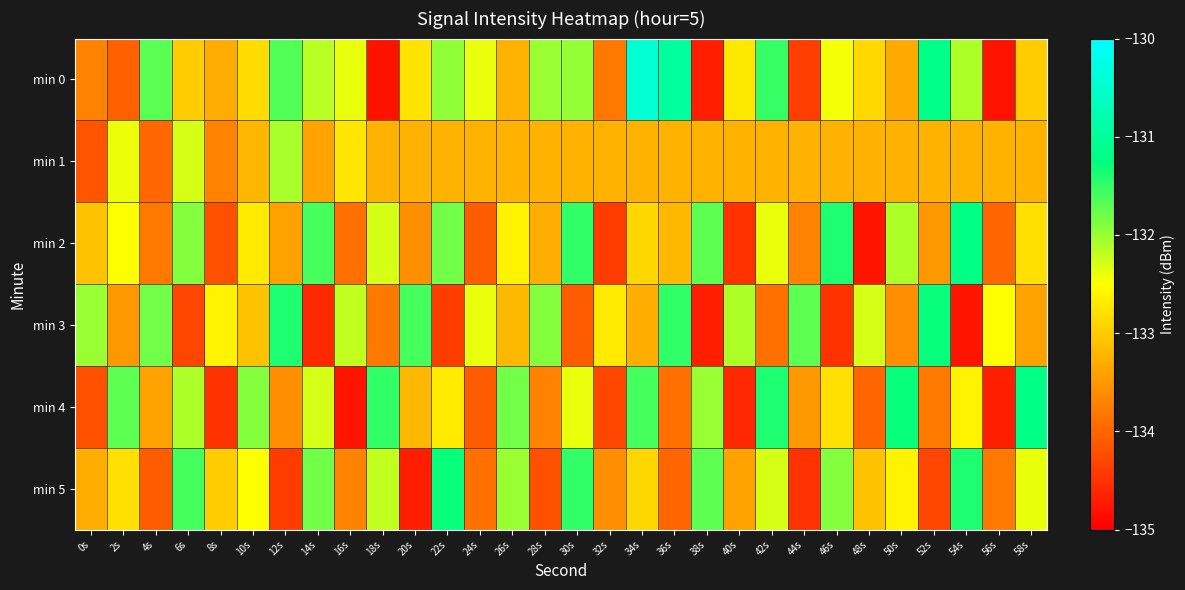

Reading left to right, extract all data points from this chart.

min 0: 0s=-133.7	2s=-134.0	4s=-131.7	6s=-133.0	8s=-133.3	10s=-132.8	12s=-131.7	14s=-132.2	16s=-132.4	18s=-134.8	20s=-132.8	22s=-132.0	24s=-132.4	26s=-133.3	28s=-132.0	30s=-132.0	32s=-133.8	34s=-130.4	36s=-131.0	38s=-134.7	40s=-132.7	42s=-131.5	44s=-134.4	46s=-132.5	48s=-132.9	50s=-133.3	52s=-131.2	54s=-132.1	56s=-134.8	58s=-133.0
min 1: 0s=-134.2	2s=-132.4	4s=-134.0	6s=-132.3	8s=-133.7	10s=-133.2	12s=-132.1	14s=-133.4	16s=-132.7	18s=-133.3	20s=-133.3	22s=-133.3	24s=-133.3	26s=-133.3	28s=-133.3	30s=-133.3	32s=-133.3	34s=-133.3	36s=-133.3	38s=-133.3	40s=-133.3	42s=-133.3	44s=-133.3	46s=-133.3	48s=-133.3	50s=-133.3	52s=-133.3	54s=-133.3	56s=-133.3	58s=-133.3
min 2: 0s=-133.1	2s=-132.5	4s=-133.8	6s=-131.9	8s=-134.2	10s=-132.7	12s=-133.4	14s=-131.6	16s=-133.9	18s=-132.3	20s=-133.6	22s=-131.8	24s=-134.1	26s=-132.6	28s=-133.3	30s=-131.5	32s=-134.4	34s=-132.9	36s=-133.2	38s=-131.7	40s=-134.5	42s=-132.4	44s=-133.7	46s=-131.4	48s=-134.8	50s=-132.1	52s=-133.5	54s=-131.2	56s=-134.0	58s=-132.8
min 3: 0s=-132.0	2s=-133.5	4s=-131.8	6s=-134.3	8s=-132.6	10s=-133.1	12s=-131.4	14s=-134.6	16s=-132.2	18s=-133.8	20s=-131.6	22s=-134.4	24s=-132.4	26s=-133.2	28s=-131.9	30s=-134.1	32s=-132.7	34s=-133.3	36s=-131.5	38s=-134.7	40s=-132.1	42s=-133.9	44s=-131.7	46s=-134.5	48s=-132.3	50s=-133.6	52s=-131.3	54s=-134.8	56s=-132.5	58s=-133.4
min 4: 0s=-134.2	2s=-131.7	4s=-133.4	6s=-132.1	8s=-134.5	10s=-131.9	12s=-133.6	14s=-132.3	16s=-134.8	18s=-131.5	20s=-133.2	22s=-132.7	24s=-134.1	26s=-131.8	28s=-133.7	30s=-132.4	32s=-134.3	34s=-131.6	36s=-133.9	38s=-132.0	40s=-134.6	42s=-131.4	44s=-133.5	46s=-132.8	48s=-134.0	50s=-131.3	52s=-133.8	54s=-132.6	56s=-134.7	58s=-131.2
min 5: 0s=-133.3	2s=-132.8	4s=-134.1	6s=-131.6	8s=-133.0	10s=-132.5	12s=-134.4	14s=-131.8	16s=-133.7	18s=-132.2	20s=-134.7	22s=-131.3	24s=-133.9	26s=-132.0	28s=-134.2	30s=-131.5	32s=-133.6	34s=-132.9	36s=-134.0	38s=-131.7	40s=-133.4	42s=-132.3	44s=-134.5	46s=-131.9	48s=-133.1	50s=-132.6	52s=-134.3	54s=-131.4	56s=-133.8	58s=-132.4